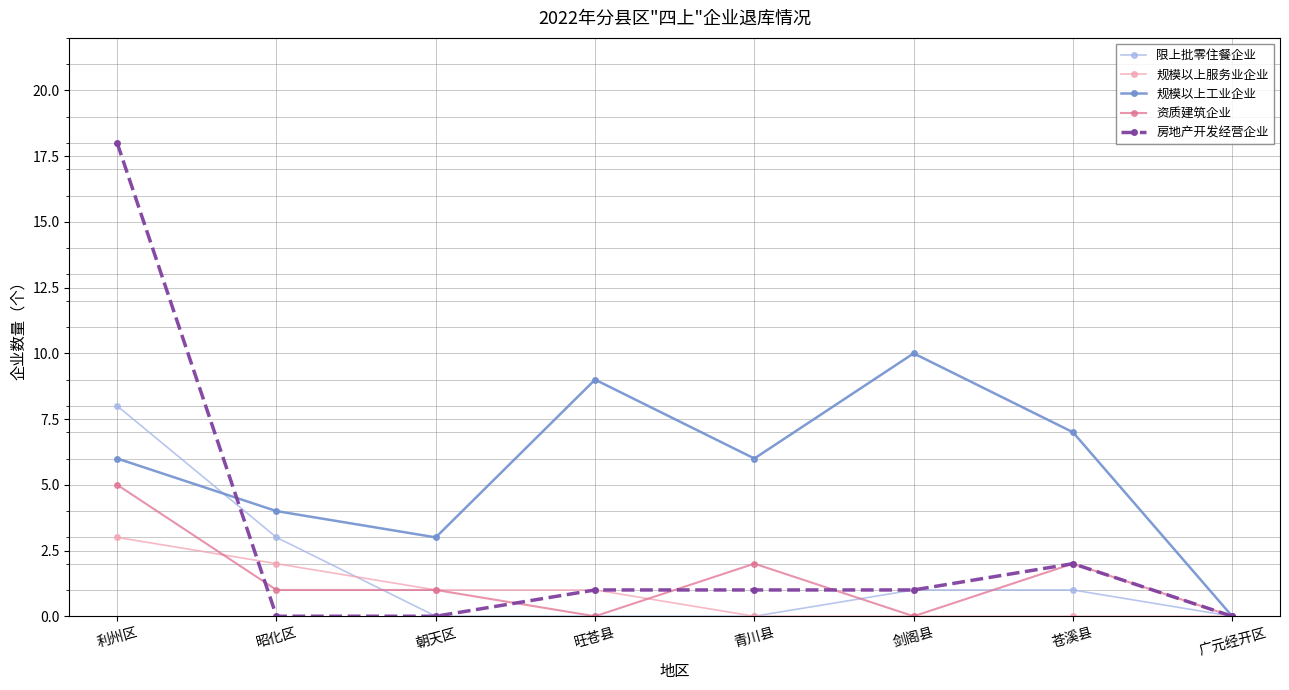

How many lines are shown in the chart?

5